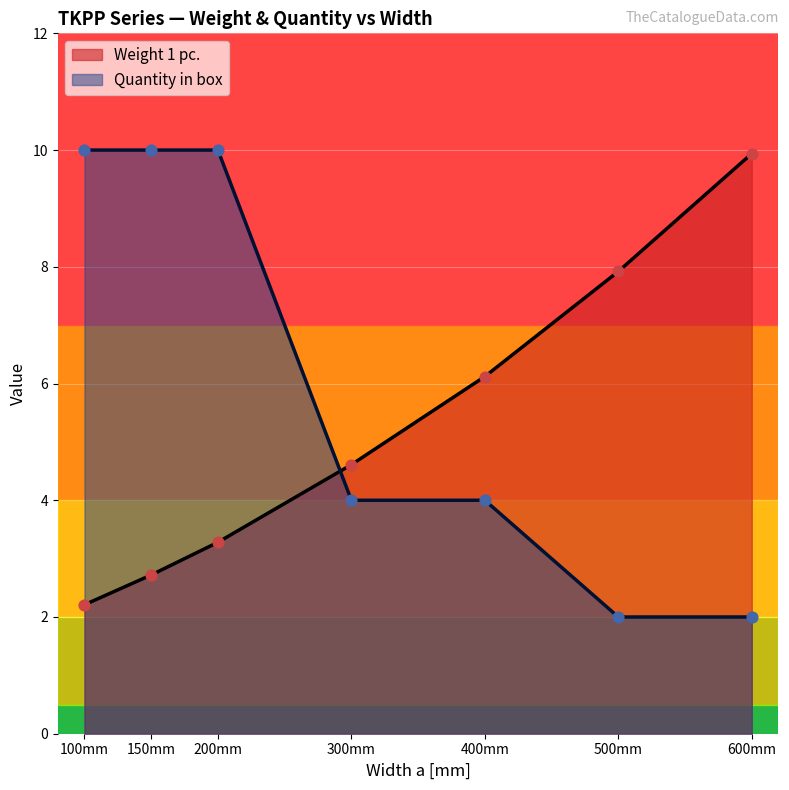

Which series reaches the minimum Y coordinate?

Quantity in box